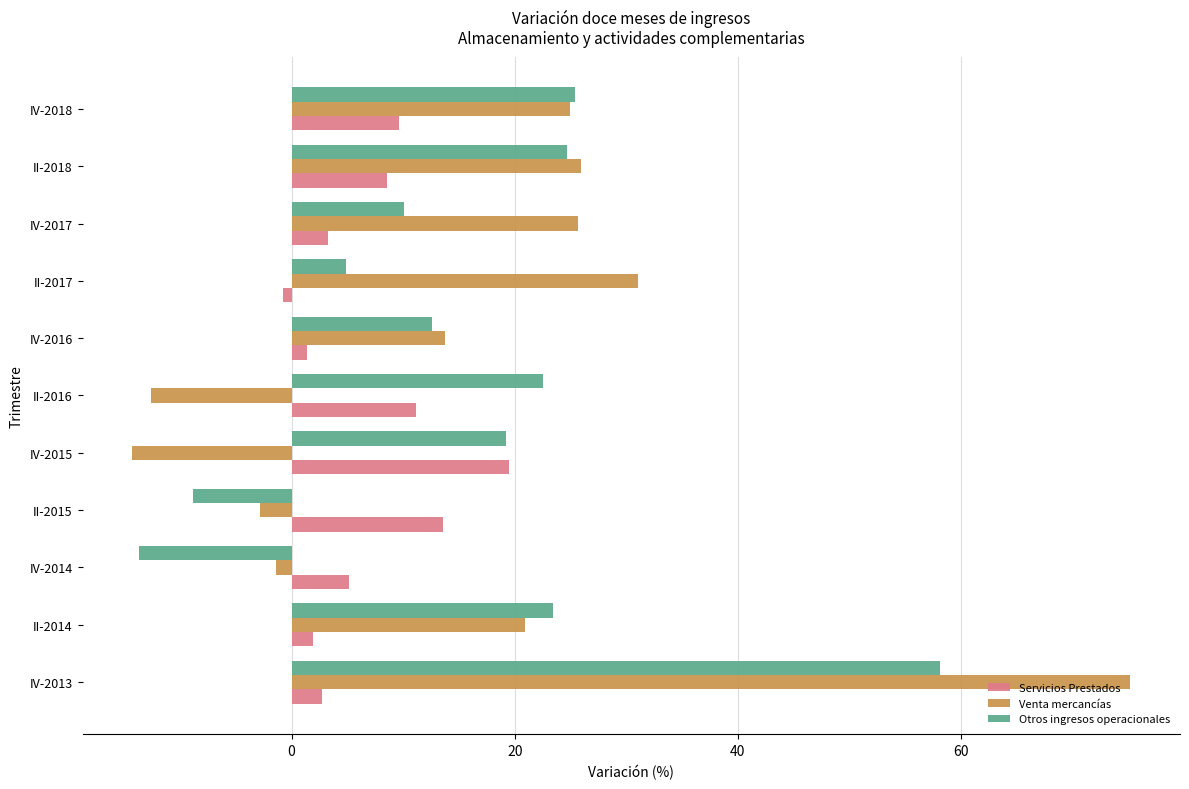

The value of Servicios Prestados at II-2015 is 13.6. True or false?

True